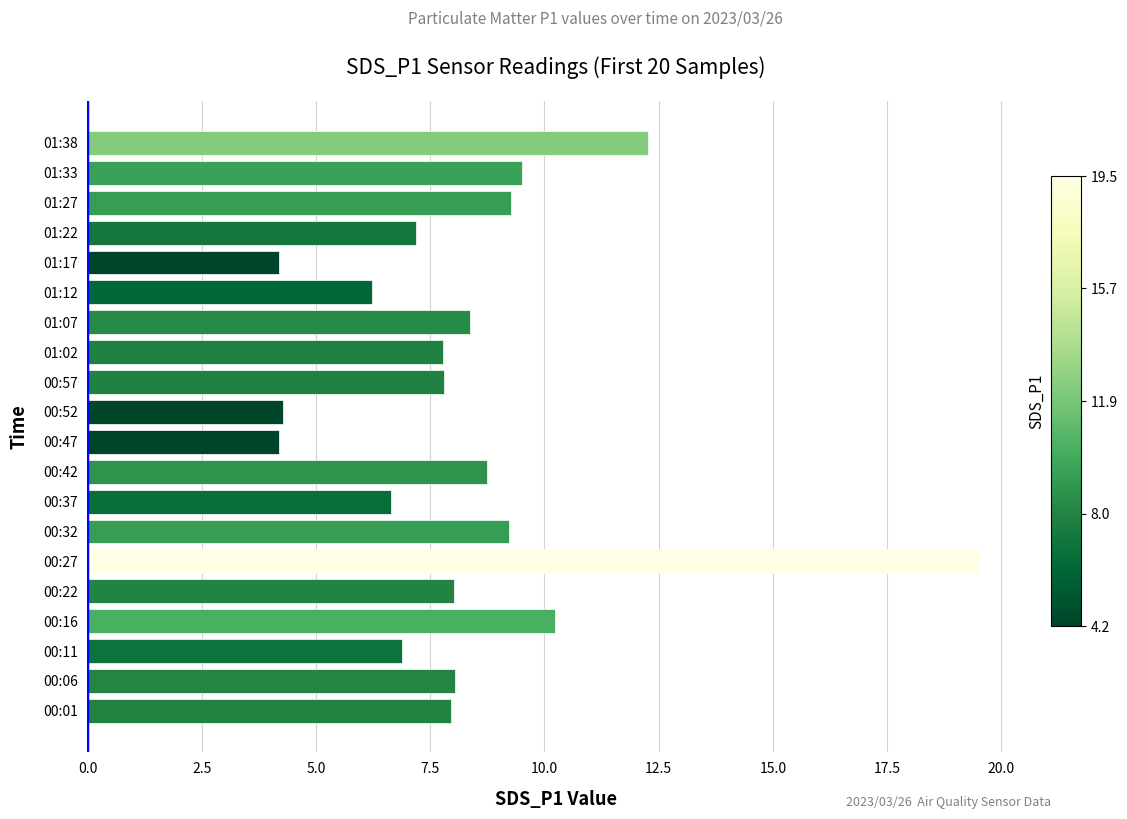

At which label is the value closest to 11?

00:16